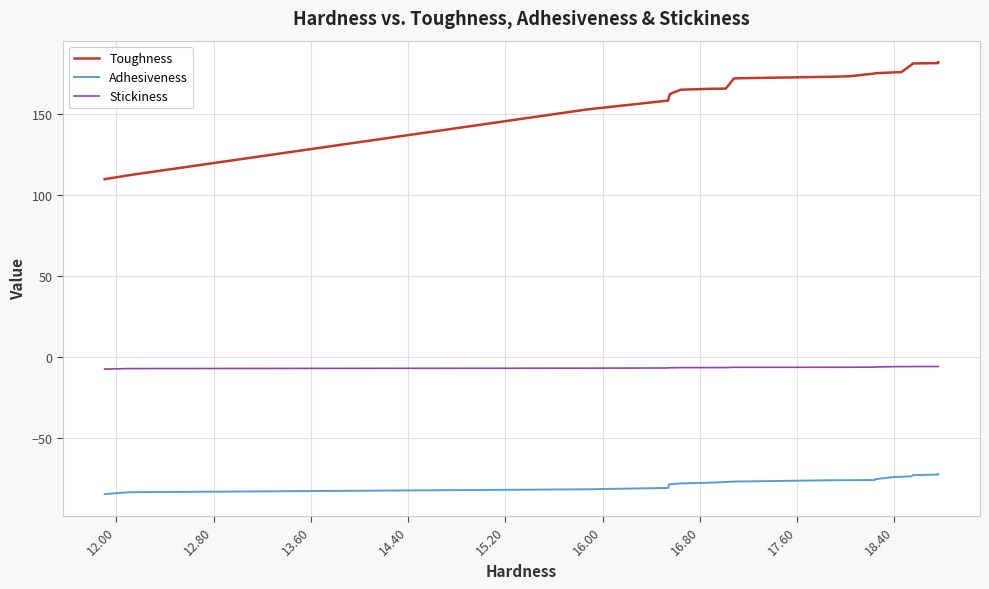

What is the maximum value shown in the chart?

181.9